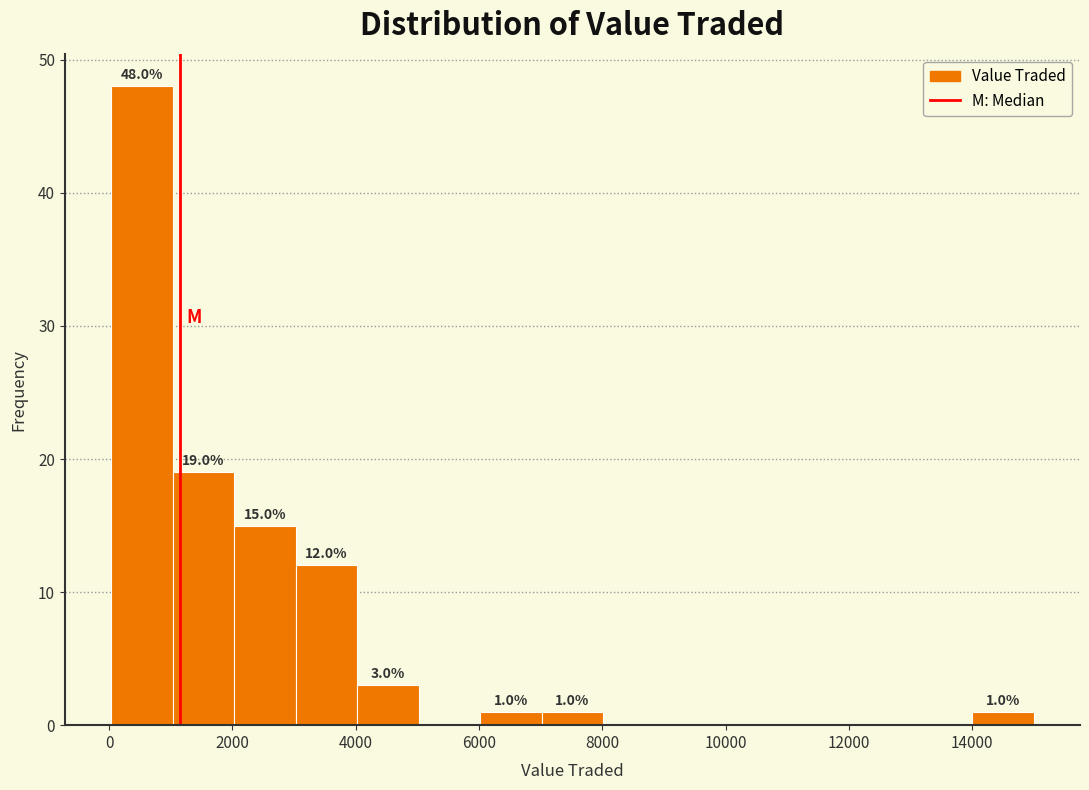

Which range on the x-axis has the tallest bar?

0 to 1000